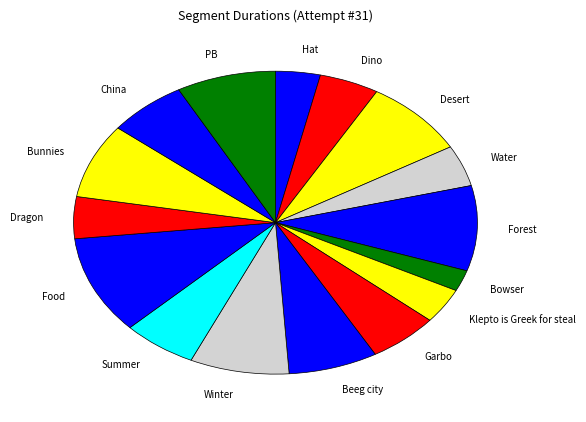

What is the largest slice in the pie chart?

Food